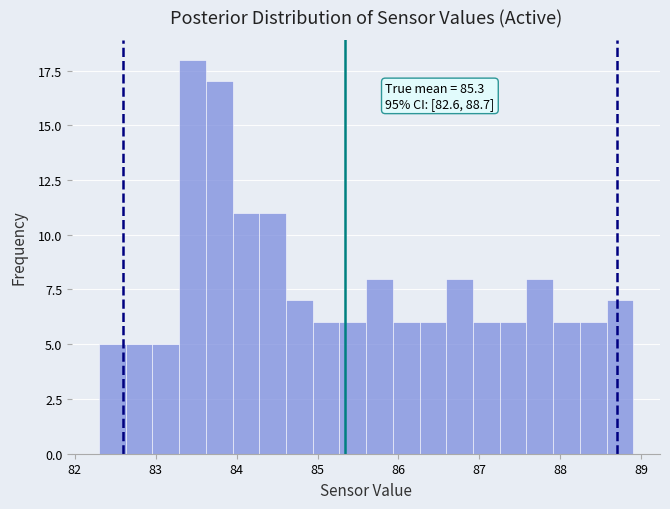

Around what value on the x-axis is the tallest bar? Give the approximate position of its centre, as read against the axis.

83.5